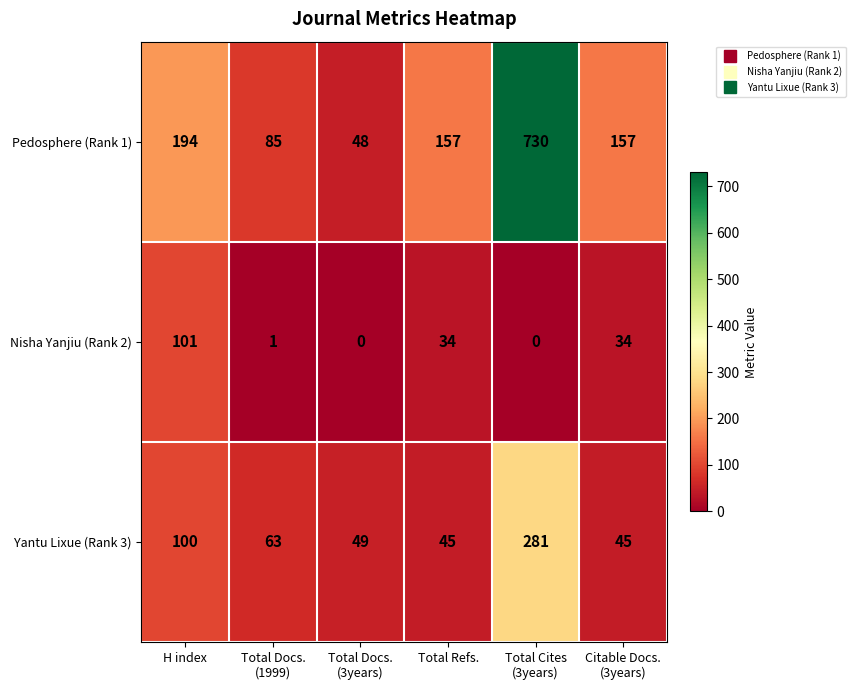

Which series has the widest spread of values?

Pedosphere (Rank 1)